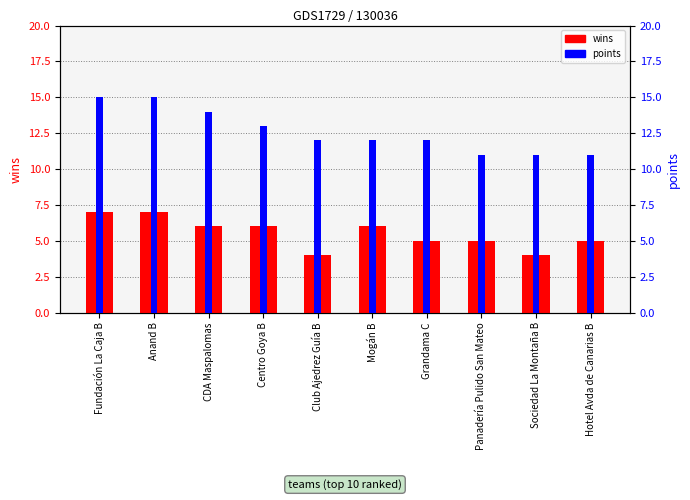

Reading left to right, transcribe all the data shown in this chart.

wins: Fundación La Caja B=7	Anand B=7	CDA Maspalomas=6	Centro Goya B=6	Club Ajedrez Guía B=4	Mogán B=6	Grandama C=5	Panadería Pulido San Mateo=5	Sociedad La Montaña B=4	Hotel Avda de Canarias B=5
points: Fundación La Caja B=15	Anand B=15	CDA Maspalomas=14	Centro Goya B=13	Club Ajedrez Guía B=12	Mogán B=12	Grandama C=12	Panadería Pulido San Mateo=11	Sociedad La Montaña B=11	Hotel Avda de Canarias B=11